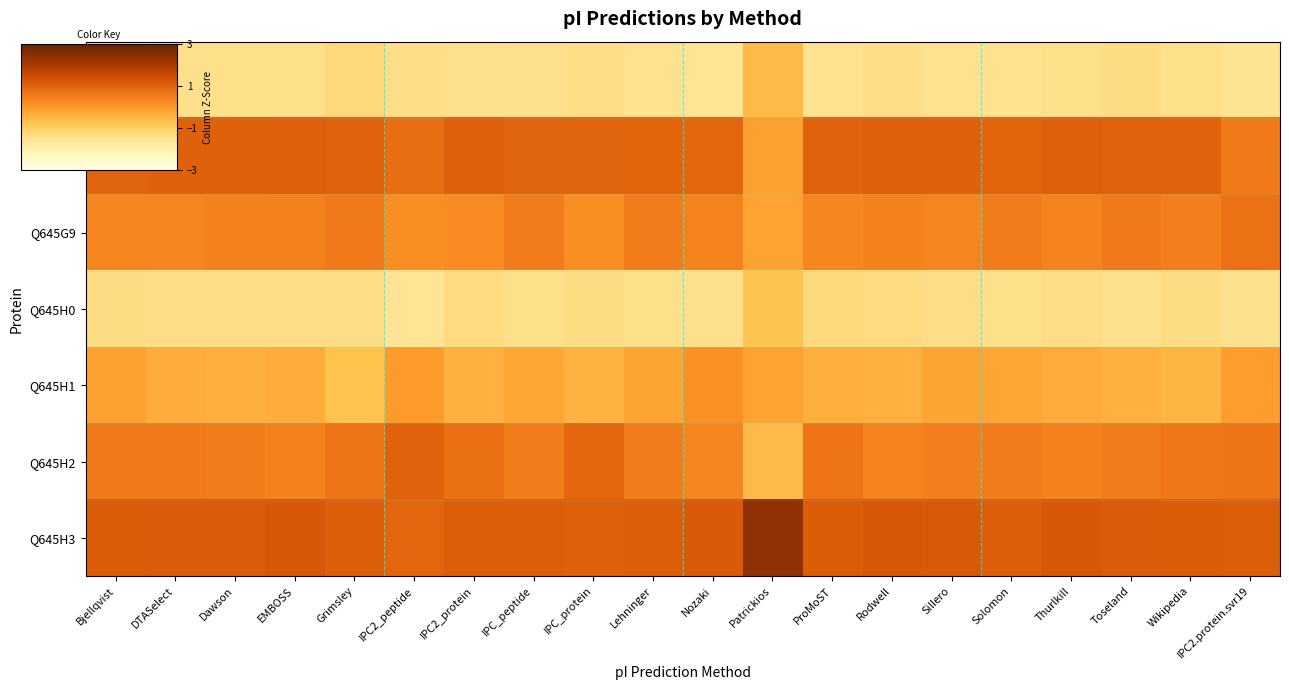

Reading left to right, extract all data points from this chart.

Q645G7: Bjellqvist=-1.5	DTASelect=-1.4	Dawson=-1.4	EMBOSS=-1.4	Grimsley=-1.3	IPC2_peptide=-1.4	IPC2_protein=-1.4	IPC_peptide=-1.5	IPC_protein=-1.4	Lehninger=-1.5	Nozaki=-1.5	Patrickios=-0.6	ProMoST=-1.5	Rodwell=-1.4	Sillero=-1.5	Solomon=-1.5	Thurlkill=-1.4	Toseland=-1.3	Wikipedia=-1.4	IPC2.protein.svr19=-1.5
Q645G8: Bjellqvist=1.0	DTASelect=1.1	Dawson=1.0	EMBOSS=1.1	Grimsley=1.0	IPC2_peptide=0.8	IPC2_protein=1.1	IPC_peptide=1.0	IPC_protein=1.0	Lehninger=1.0	Nozaki=0.9	Patrickios=-0.1	ProMoST=1.0	Rodwell=1.1	Sillero=1.0	Solomon=1.0	Thurlkill=1.1	Toseland=1.0	Wikipedia=1.0	IPC2.protein.svr19=0.6
Q645G9: Bjellqvist=0.3	DTASelect=0.4	Dawson=0.4	EMBOSS=0.4	Grimsley=0.6	IPC2_peptide=0.2	IPC2_protein=0.3	IPC_peptide=0.5	IPC_protein=0.2	Lehninger=0.5	Nozaki=0.4	Patrickios=-0.2	ProMoST=0.3	Rodwell=0.4	Sillero=0.4	Solomon=0.5	Thurlkill=0.4	Toseland=0.5	Wikipedia=0.5	IPC2.protein.svr19=0.7
Q645H0: Bjellqvist=-1.4	DTASelect=-1.4	Dawson=-1.4	EMBOSS=-1.4	Grimsley=-1.4	IPC2_peptide=-1.6	IPC2_protein=-1.3	IPC_peptide=-1.4	IPC_protein=-1.4	Lehninger=-1.4	Nozaki=-1.4	Patrickios=-0.8	ProMoST=-1.3	Rodwell=-1.3	Sillero=-1.4	Solomon=-1.4	Thurlkill=-1.4	Toseland=-1.5	Wikipedia=-1.3	IPC2.protein.svr19=-1.5
Q645H1: Bjellqvist=-0.2	DTASelect=-0.3	Dawson=-0.4	EMBOSS=-0.4	Grimsley=-0.7	IPC2_peptide=-0.0	IPC2_protein=-0.4	IPC_peptide=-0.2	IPC_protein=-0.4	Lehninger=-0.2	Nozaki=0.1	Patrickios=-0.2	ProMoST=-0.4	Rodwell=-0.4	Sillero=-0.2	Solomon=-0.2	Thurlkill=-0.3	Toseland=-0.4	Wikipedia=-0.5	IPC2.protein.svr19=-0.1
Q645H2: Bjellqvist=0.6	DTASelect=0.6	Dawson=0.5	EMBOSS=0.4	Grimsley=0.7	IPC2_peptide=1.0	IPC2_protein=0.8	IPC_peptide=0.5	IPC_protein=0.9	Lehninger=0.5	Nozaki=0.3	Patrickios=-0.6	ProMoST=0.7	Rodwell=0.4	Sillero=0.5	Solomon=0.5	Thurlkill=0.4	Toseland=0.5	Wikipedia=0.6	IPC2.protein.svr19=0.7
Q645H3: Bjellqvist=1.1	DTASelect=1.2	Dawson=1.2	EMBOSS=1.2	Grimsley=1.1	IPC2_peptide=0.9	IPC2_protein=1.1	IPC_peptide=1.1	IPC_protein=1.1	Lehninger=1.1	Nozaki=1.2	Patrickios=2.4	ProMoST=1.1	Rodwell=1.3	Sillero=1.2	Solomon=1.1	Thurlkill=1.2	Toseland=1.2	Wikipedia=1.1	IPC2.protein.svr19=1.1